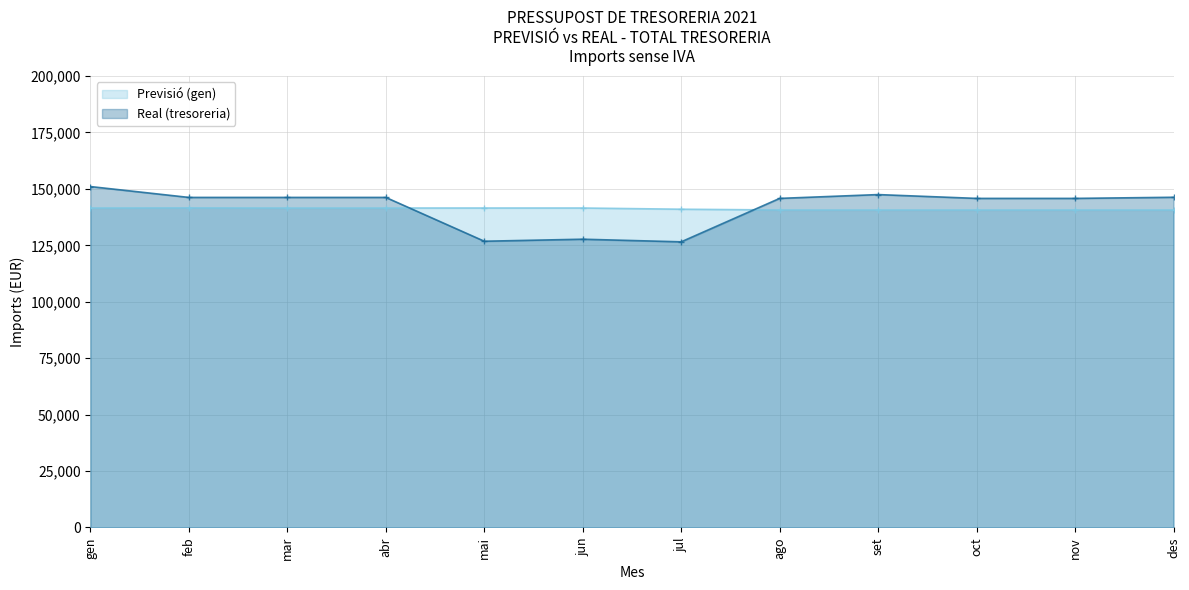

What is the value of the Previsió (gen) point at the 3rd from the left?

141527.5